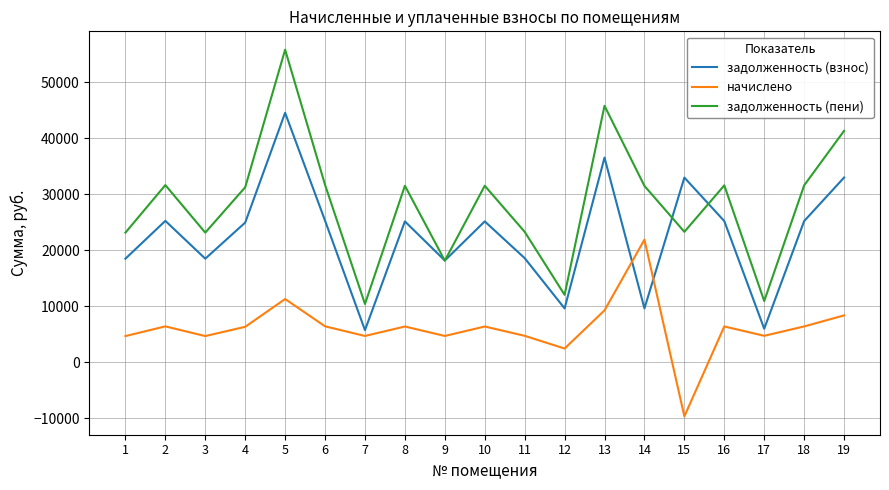

The задолженность (пени) series shows 45810.2 at 13. True or false?

True